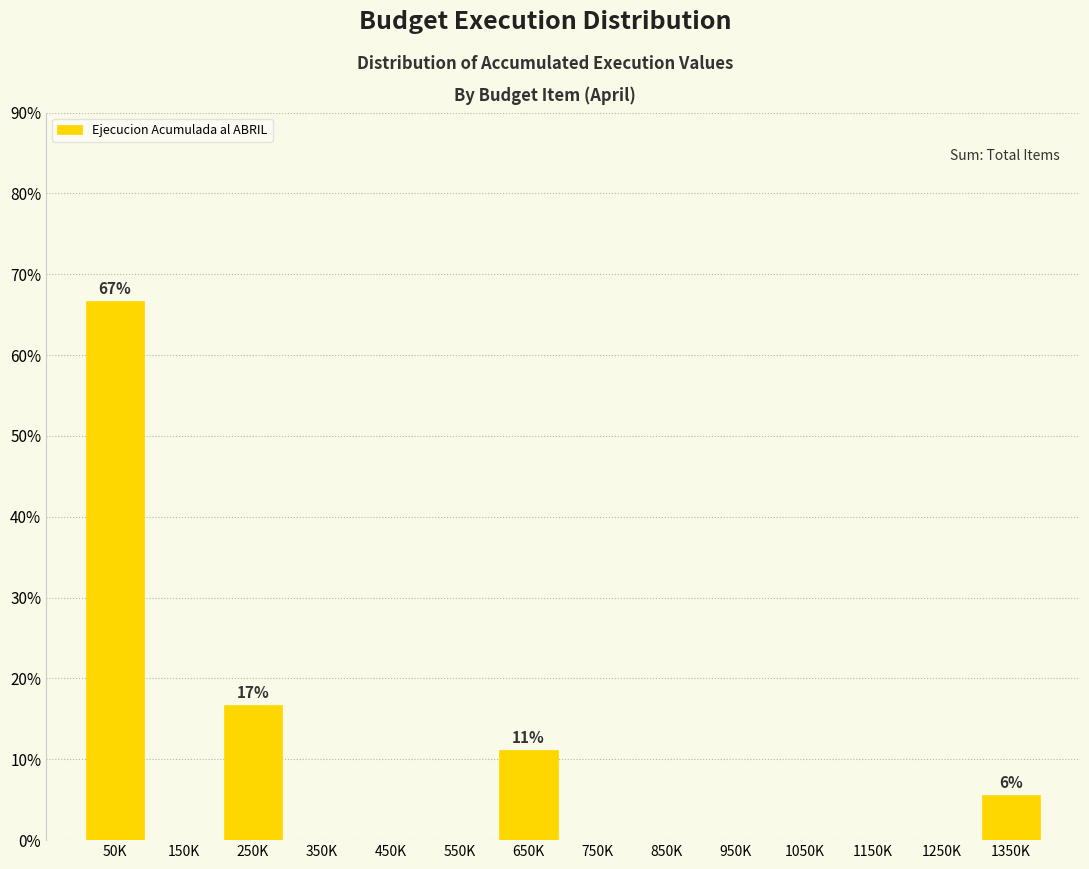

Reading left to right, list all the values displayed in this chart.

50K=66.7	150K=0.0	250K=16.7	350K=0.0	450K=0.0	550K=0.0	650K=11.1	750K=0.0	850K=0.0	950K=0.0	1050K=0.0	1150K=0.0	1250K=0.0	1350K=5.6